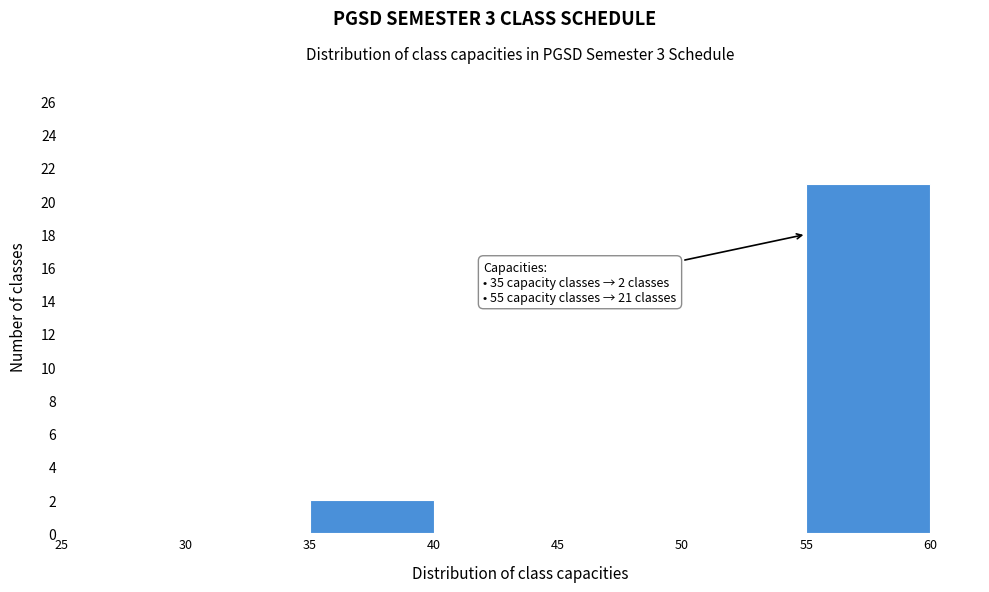

Which range on the x-axis has the tallest bar?

55 to 60